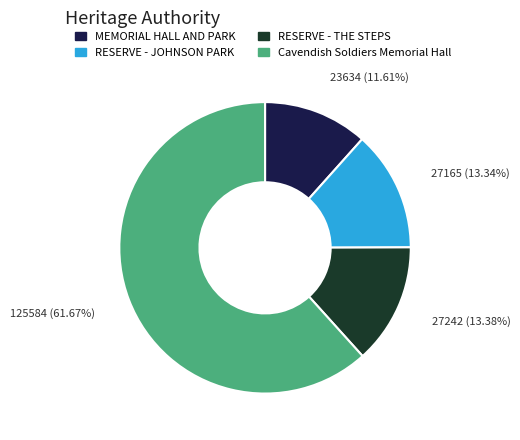

Combined, do Cavendish Soldiers Memorial Hall and RESERVE - JOHNSON PARK account for over 50%?

Yes